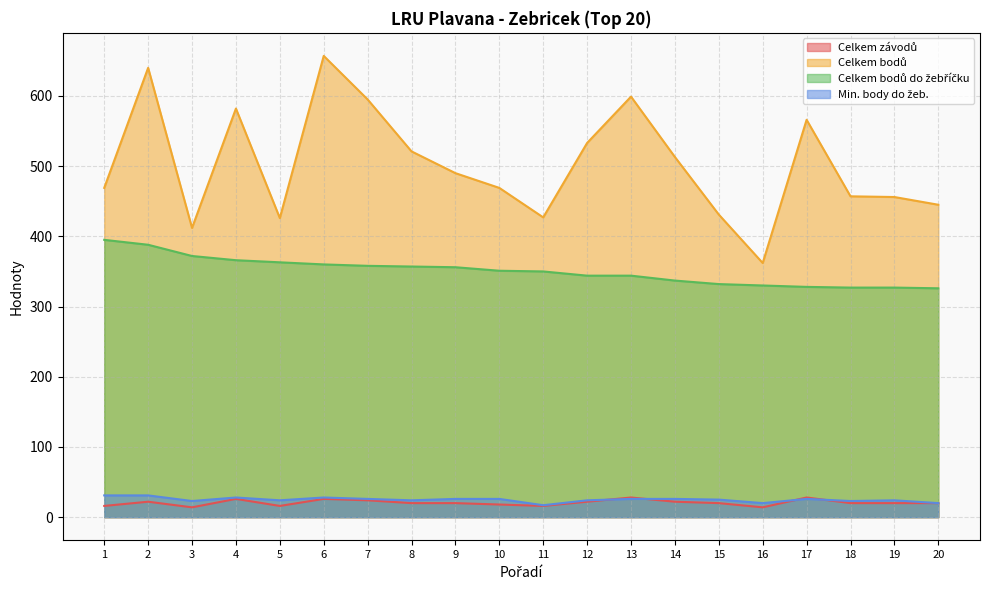

The value of Min. body do žeb. at 2 is 48. True or false?

False